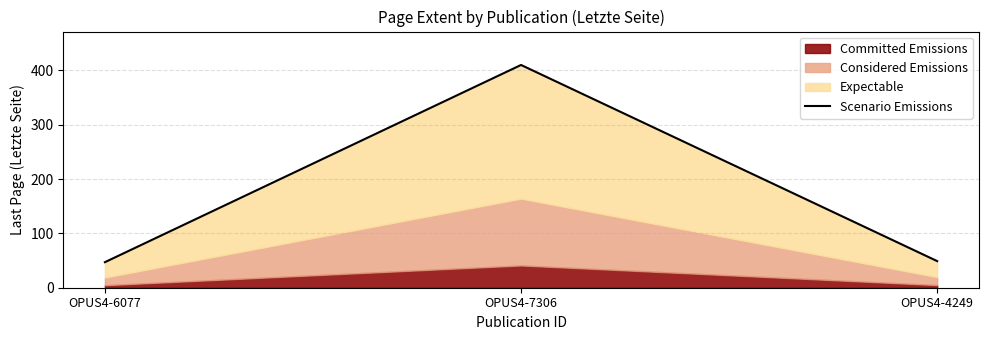

Which has a higher value, OPUS4-6077 or OPUS4-7306?

OPUS4-7306